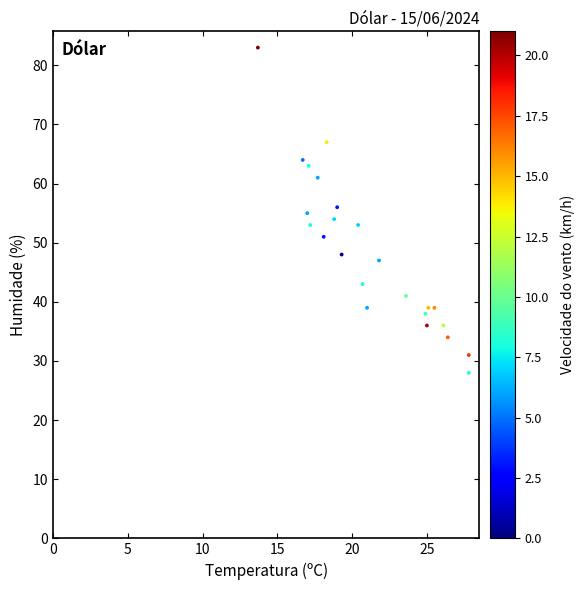

What is the range of Y values (max minus min)?

55